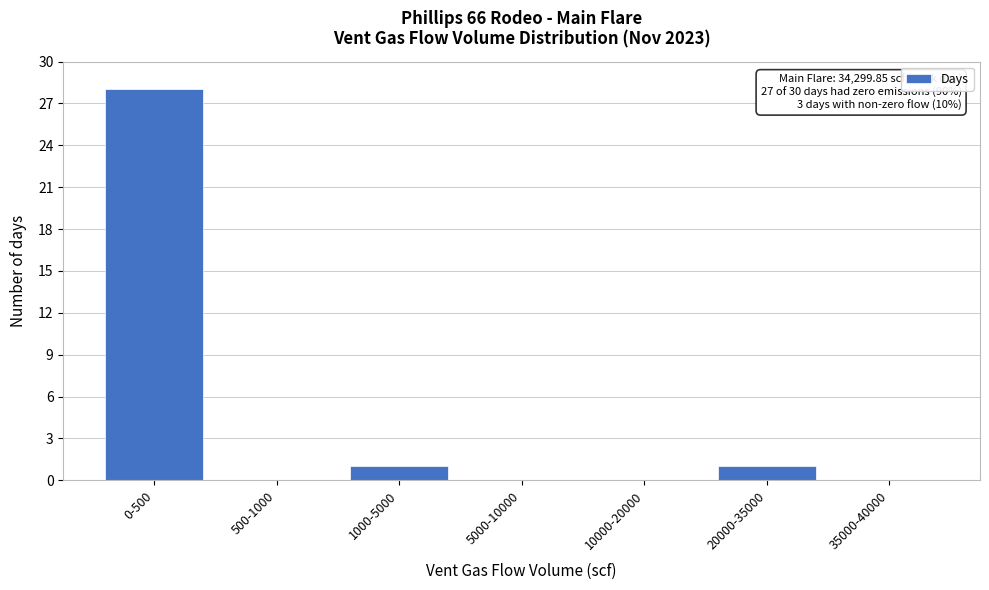

Reading left to right, list all the values displayed in this chart.

0-500=28	500-1000=0	1000-5000=1	5000-10000=0	10000-20000=0	20000-35000=1	35000-40000=0